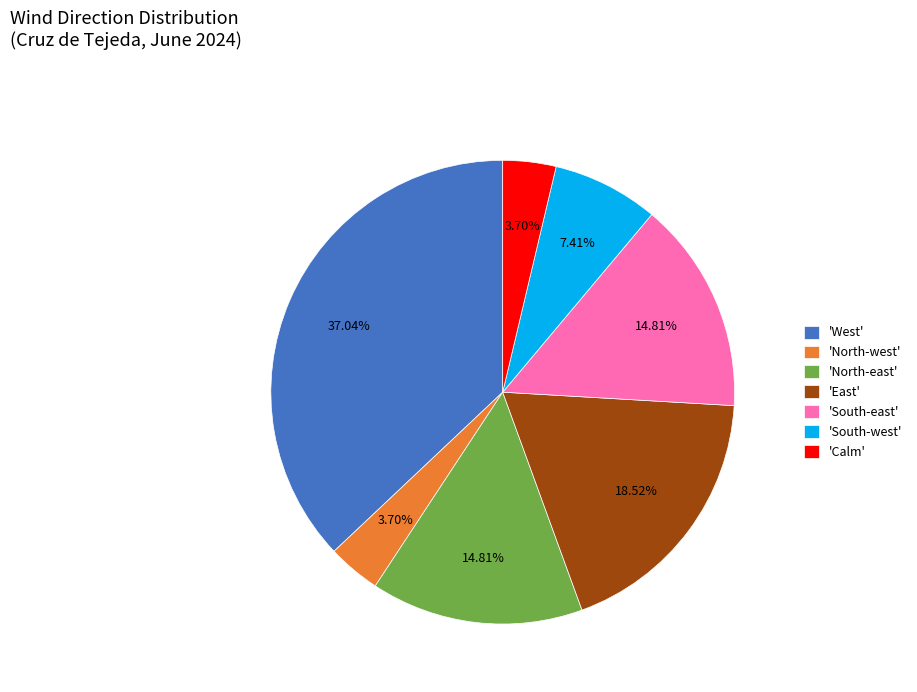

Does any single category account for the majority?

No